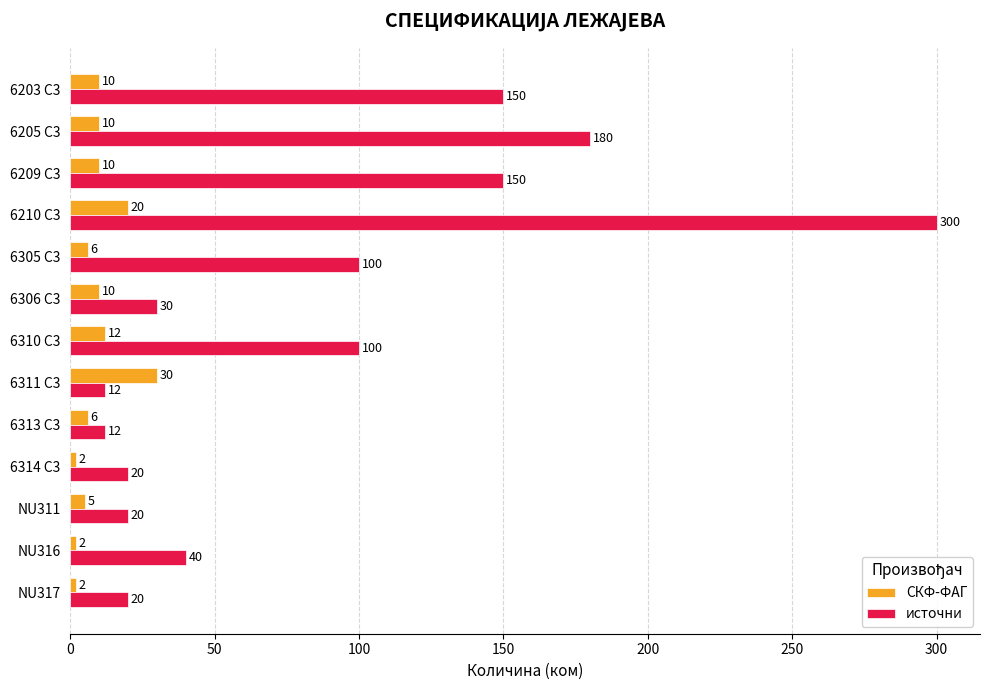

Which series has the widest spread of values?

источни